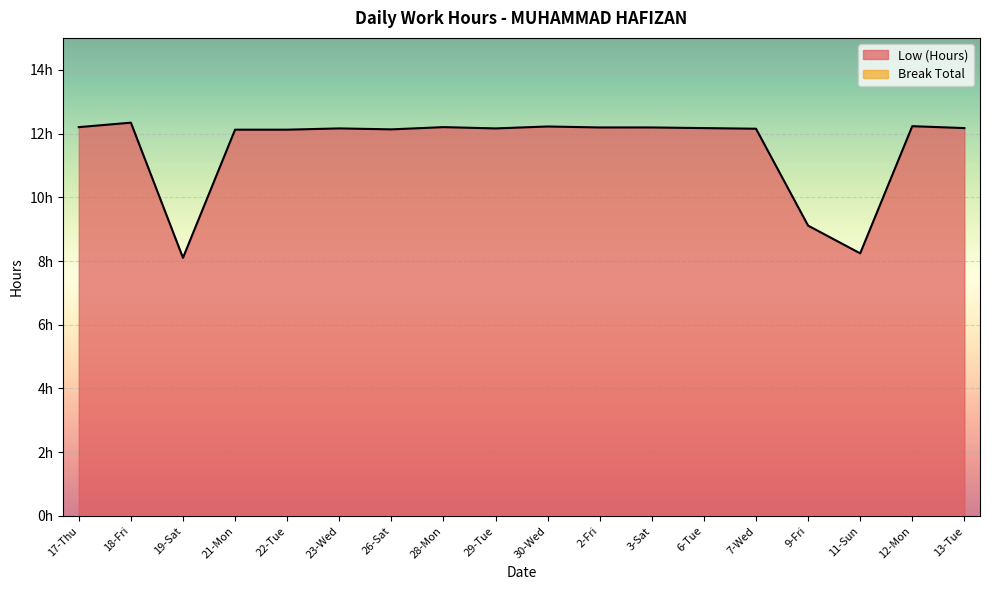

List the labels in order of value, smallest first.

19-Sat, 11-Sun, 9-Fri, 21-Mon, 22-Tue, 26-Sat, 7-Wed, 23-Wed, 29-Tue, 6-Tue, 13-Tue, 2-Fri, 3-Sat, 17-Thu, 28-Mon, 30-Wed, 12-Mon, 18-Fri